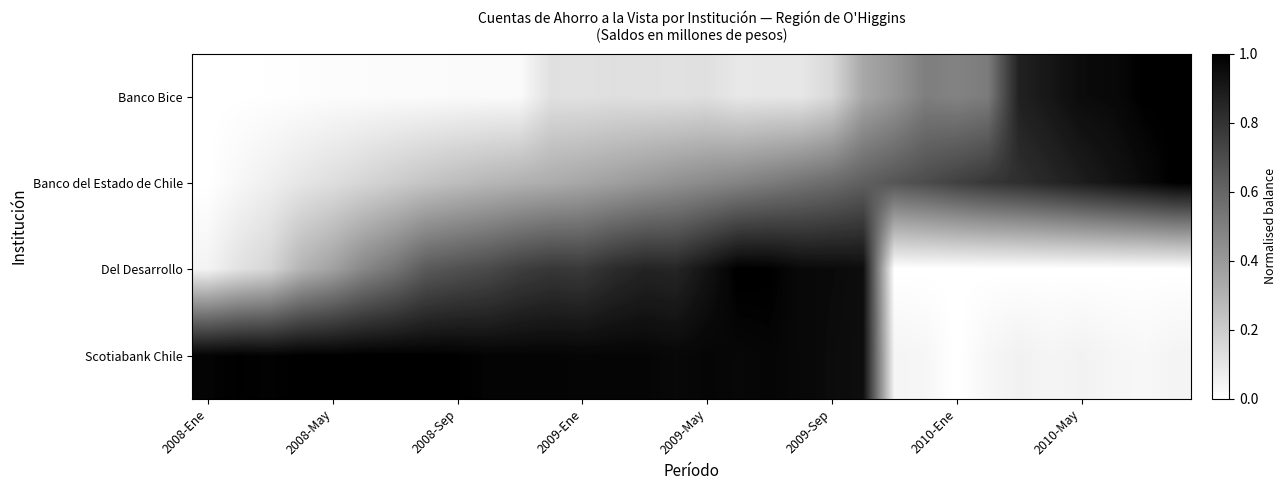

At which category is the sum across all series the highest?

21